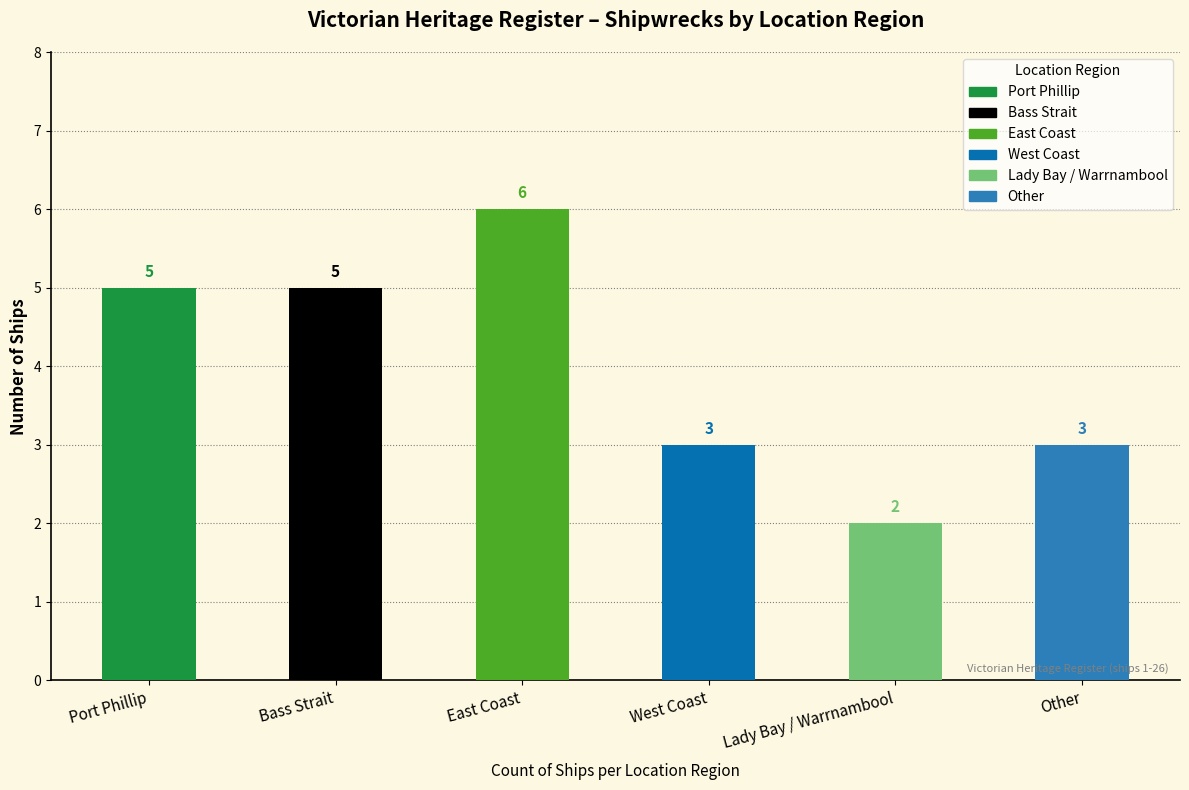

List the labels in order of value, smallest first.

Lady Bay / Warrnambool, West Coast, Other, Port Phillip, Bass Strait, East Coast